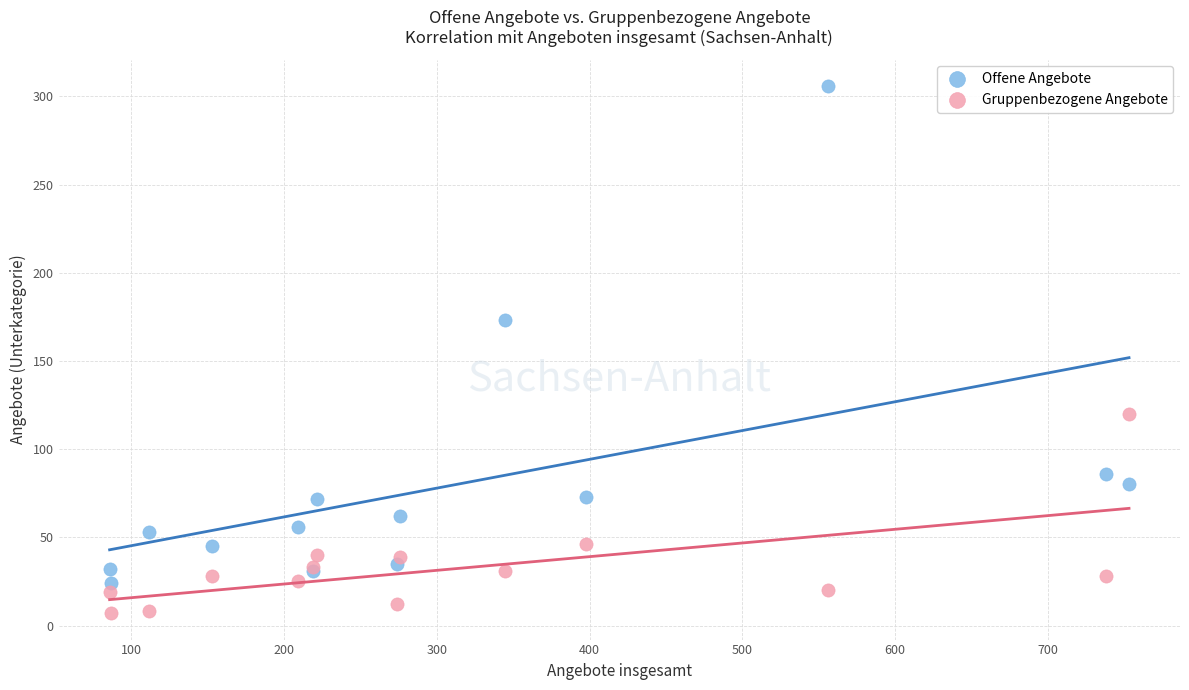

In the Offene Angebote series, what Y value is closest to 165?

173